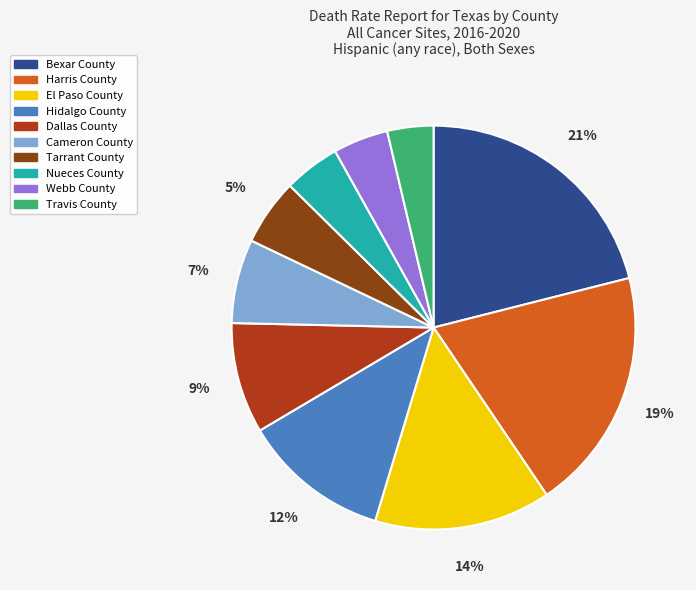

Between Cameron County and Hidalgo County, which is larger?

Hidalgo County